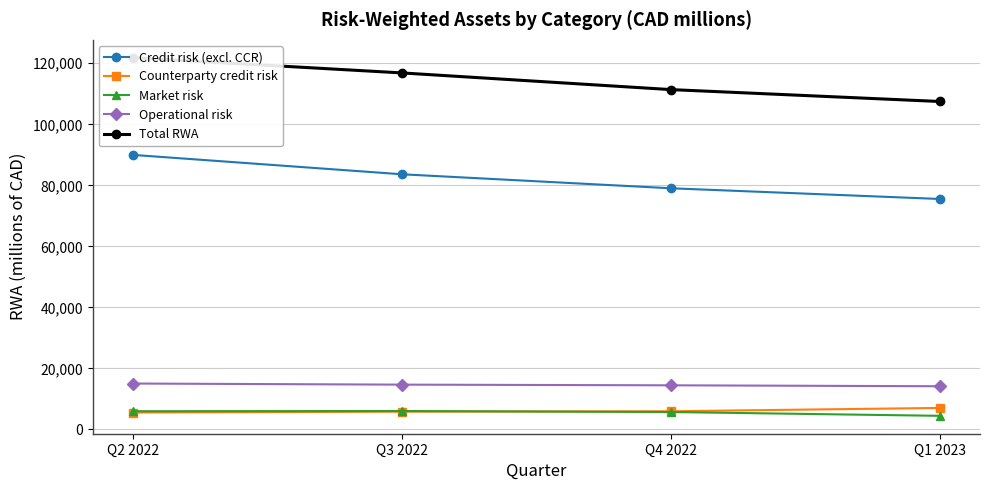

Between Q4 2022 and Q1 2023, which series saw the biggest shift?

Total RWA